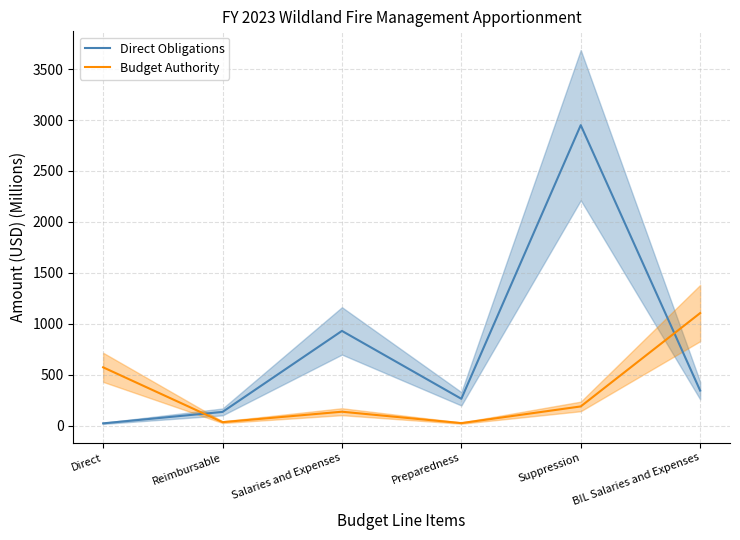

At which label does Direct Obligations reach its minimum?

Direct